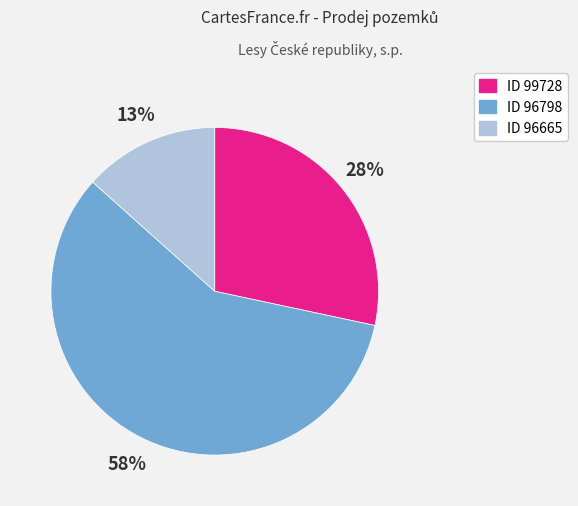

Does any single category account for the majority?

Yes